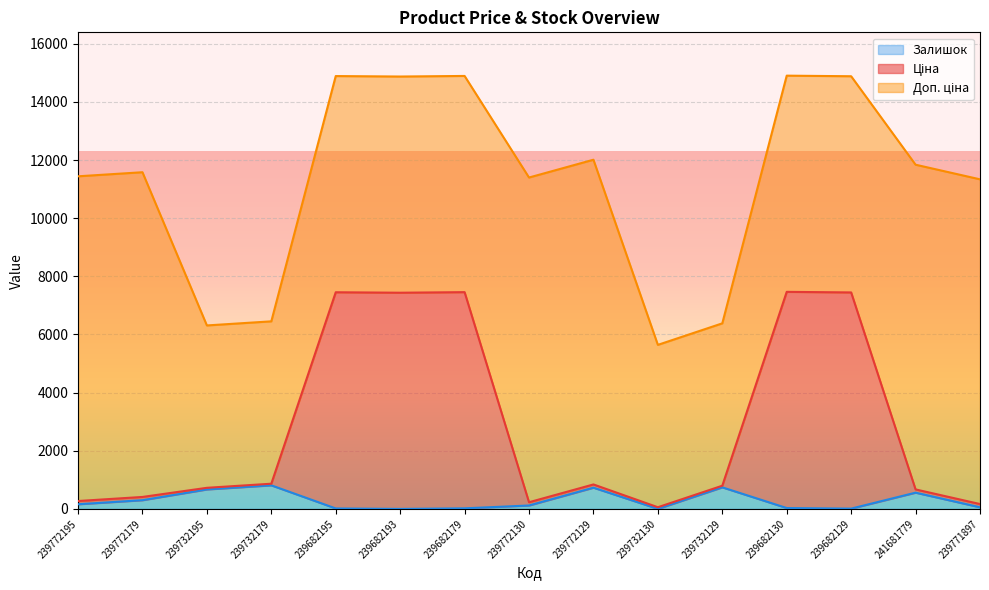

What is the sum of all Ціна values?

42298.3